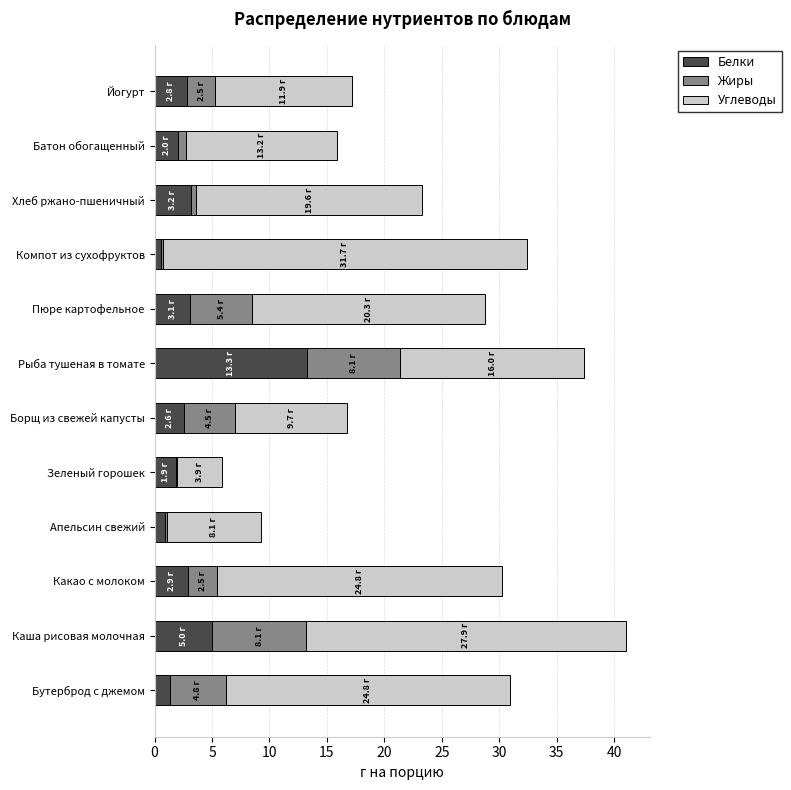

What is the maximum value for Белки?

13.3